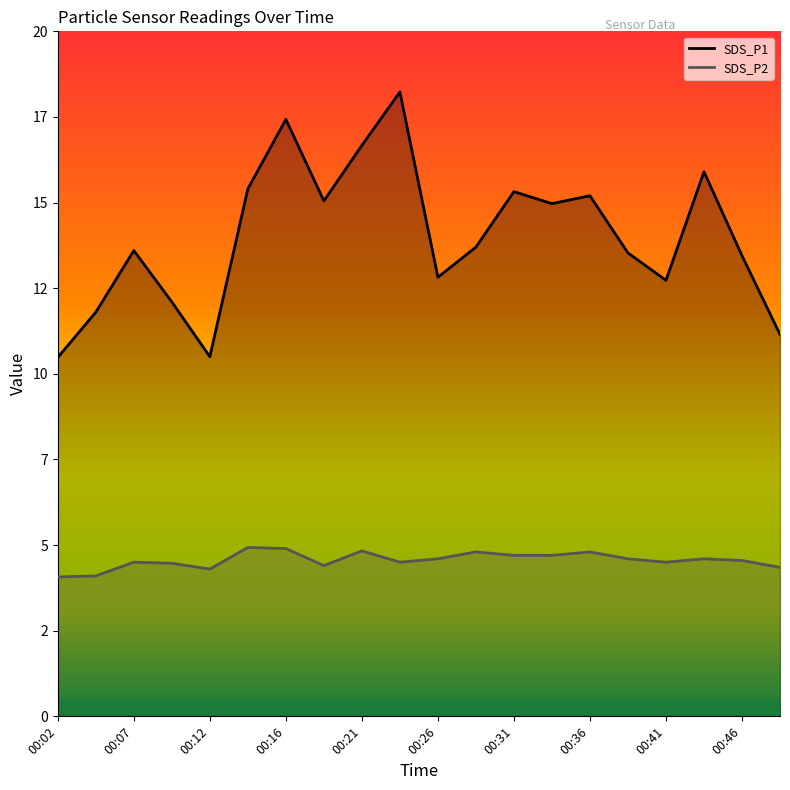

Between 00:07 and 00:36, which is larger?

00:36